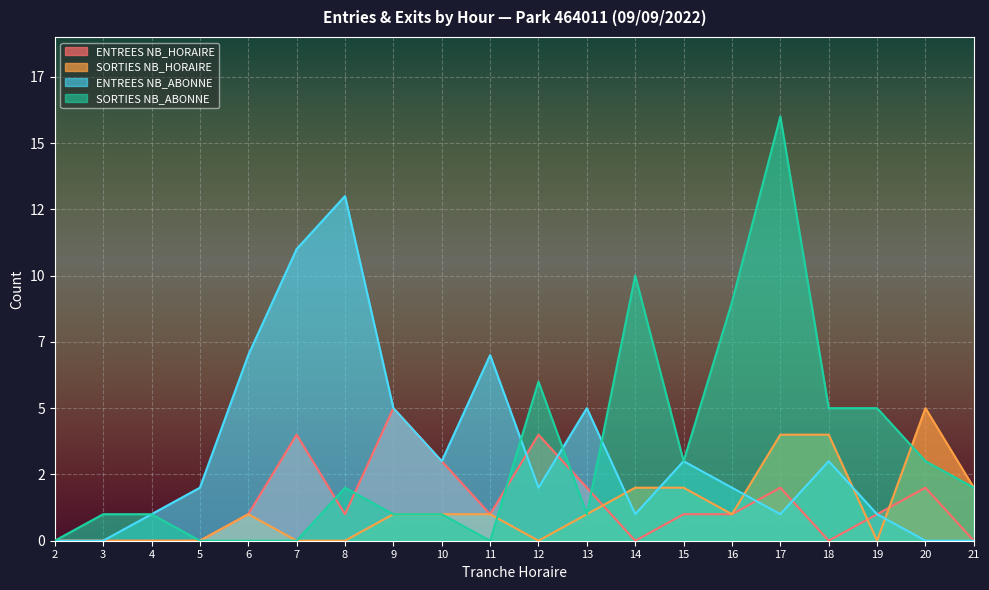

List the labels in order of SORTIES NB_HORAIRE value, smallest first.

2, 3, 4, 5, 7, 8, 12, 19, 6, 9, 10, 11, 13, 16, 14, 15, 21, 17, 18, 20